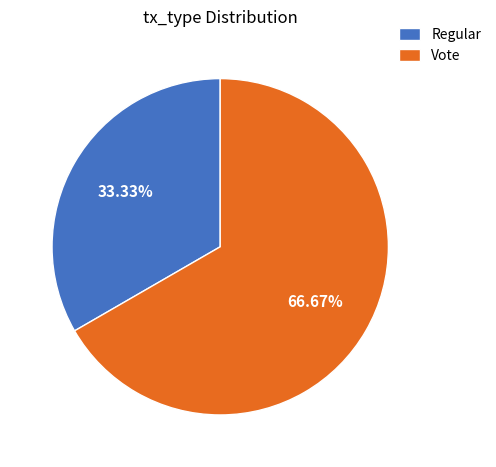

Which category has the smallest portion of the pie?

Regular